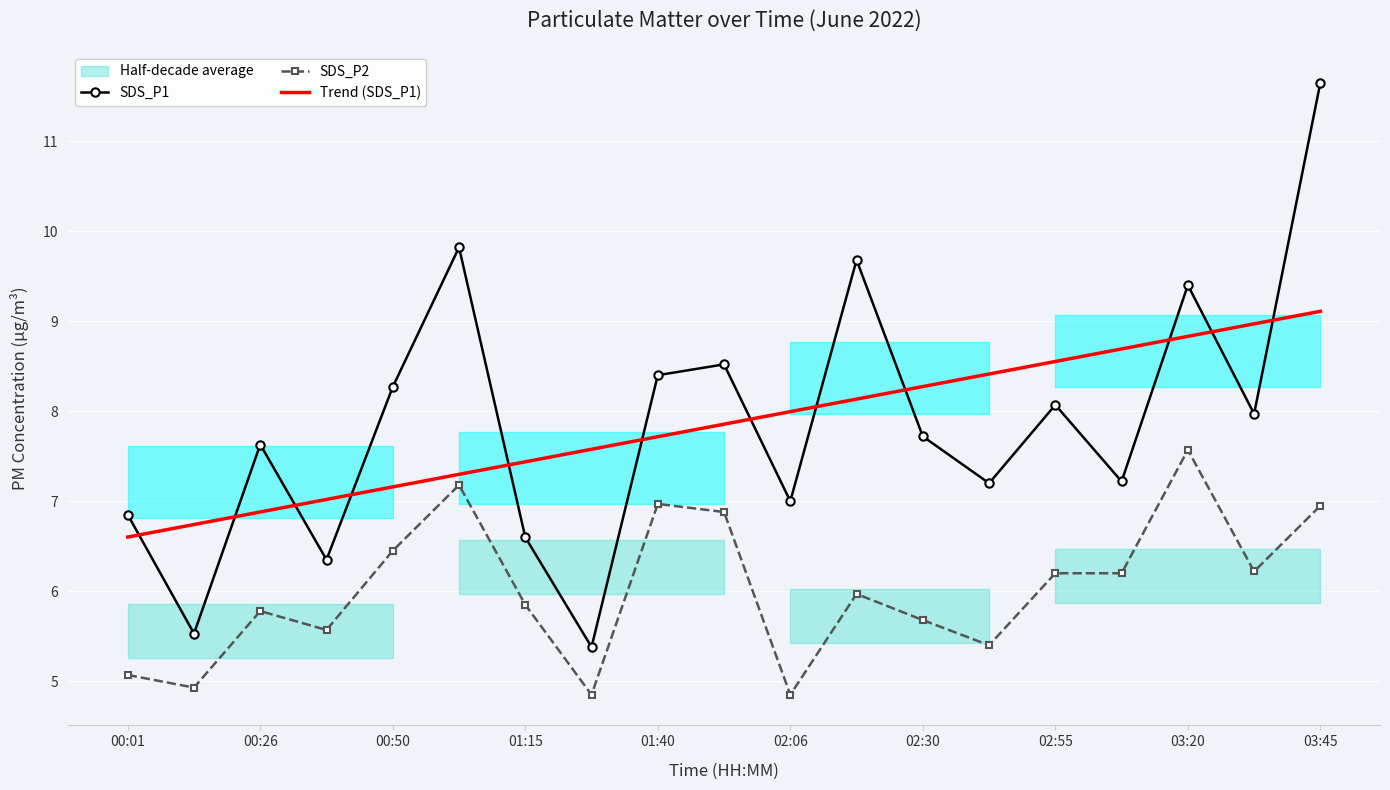

True or false: SDS_P2 and SDS_P1 intersect in this chart.

False